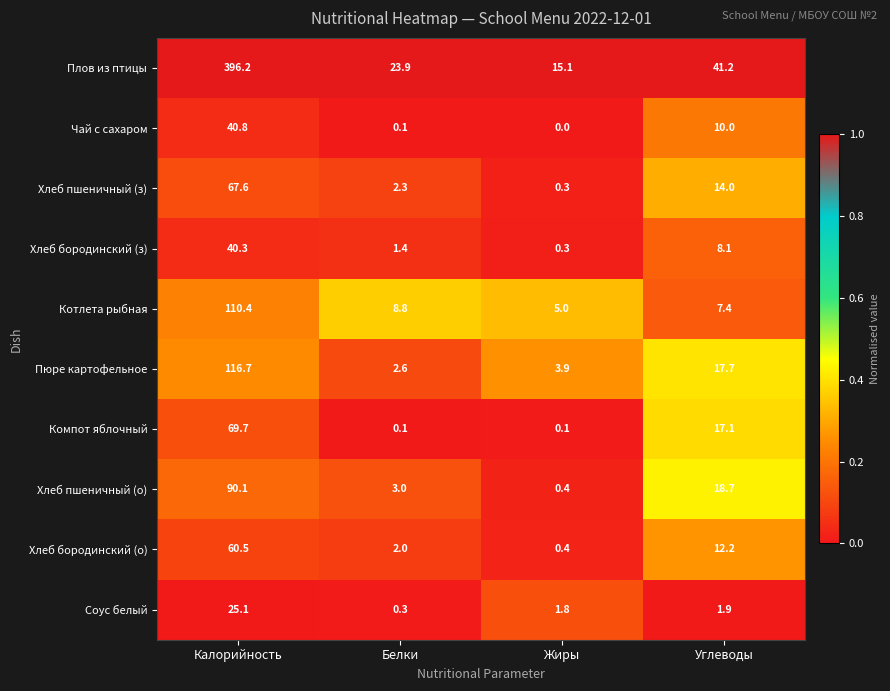

Is it true that Котлета рыбная equals 110.4 at Калорийность?

True